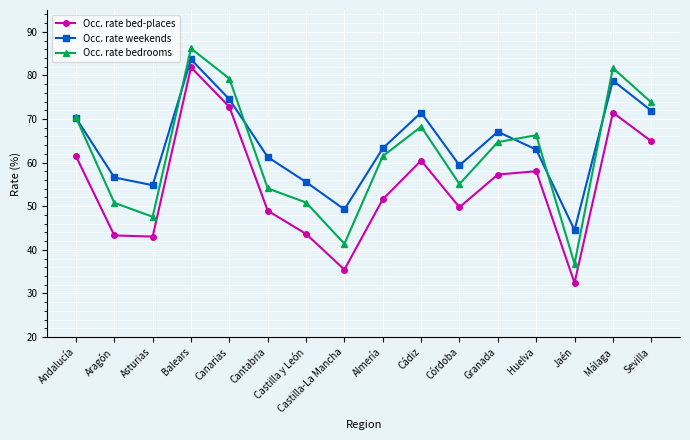

What is the difference between the highest and lowest values at Granada?

9.8